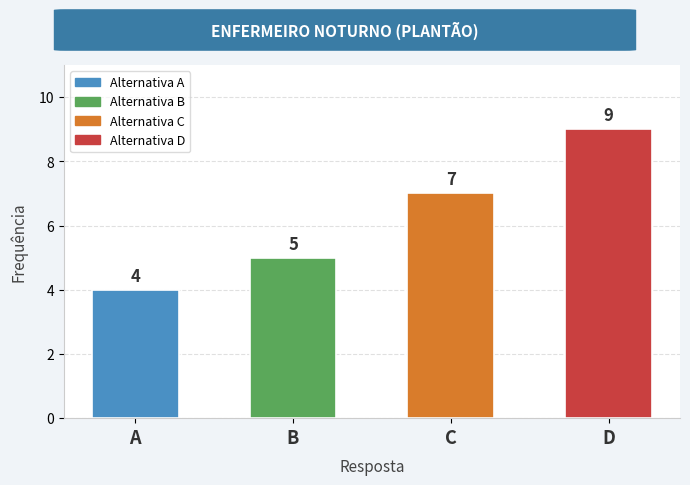

Rank the categories by value from lowest to highest.

A, B, C, D